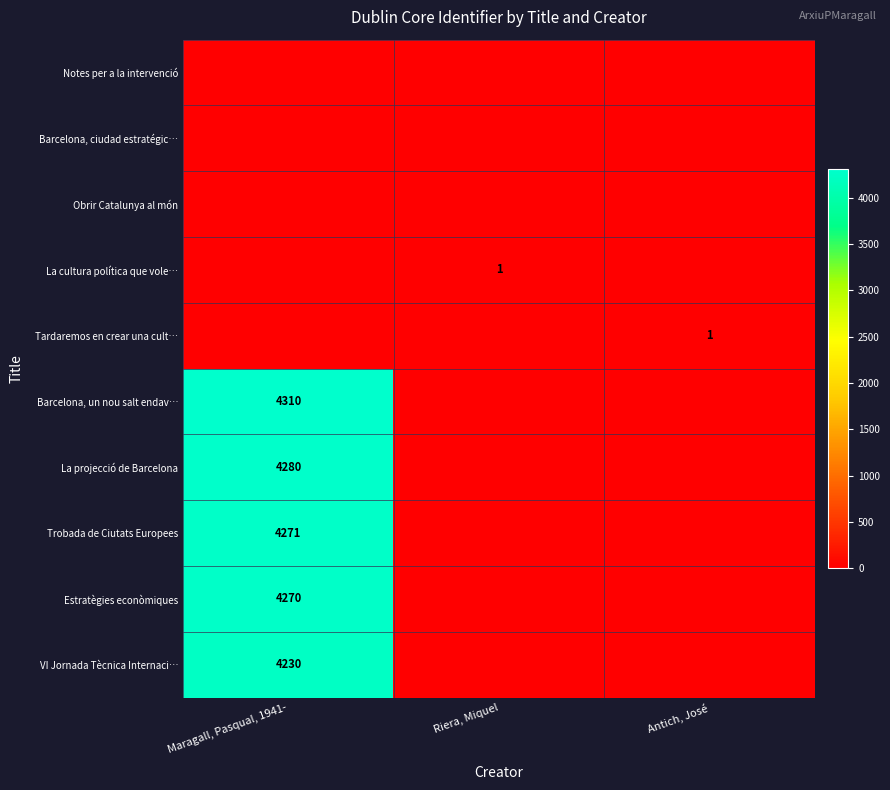

The value of Barcelona, un nou salt endav… at Maragall, Pasqual, 1941- is 4310. True or false?

True